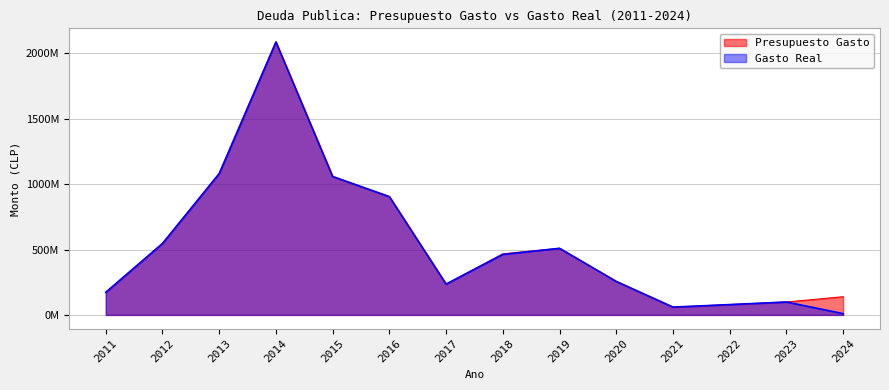

The Gasto Real series shows 172803884.6 at 2011. True or false?

True